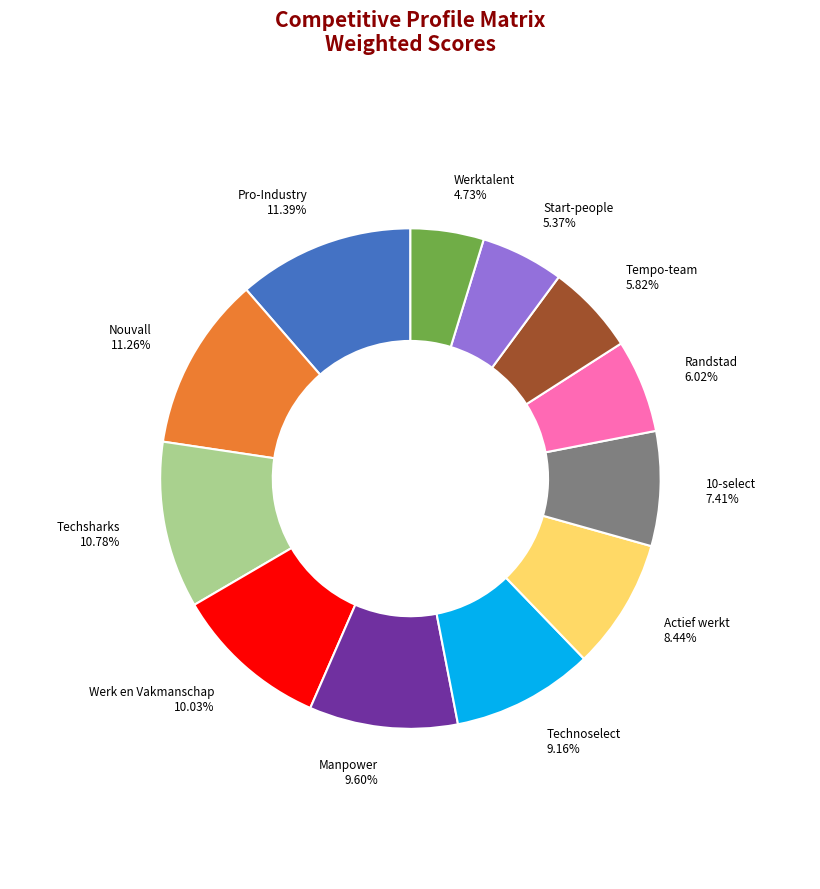

Does any single category account for the majority?

No